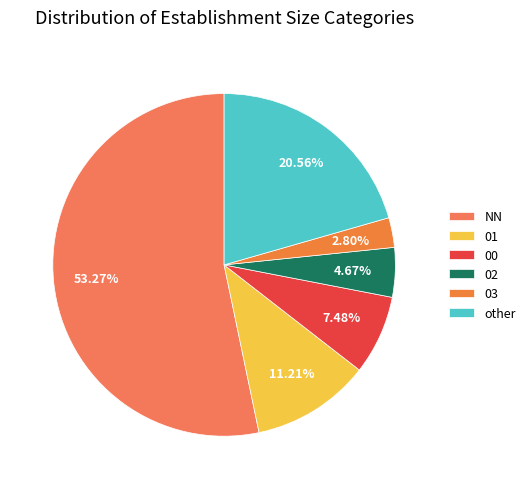

Rank the categories by value from highest to lowest.

NN, other, 01, 00, 02, 03